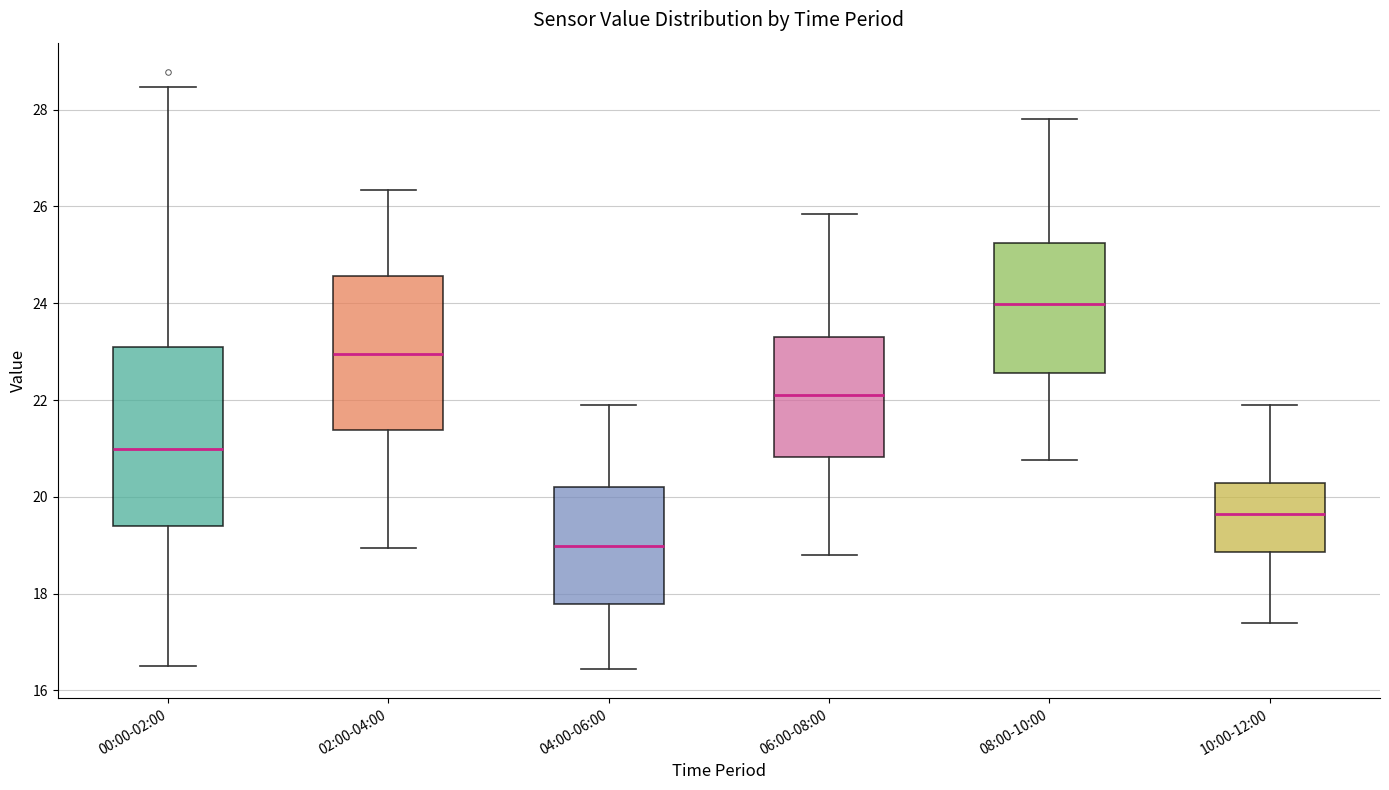

Which box's median line is the lowest?

04:00-06:00